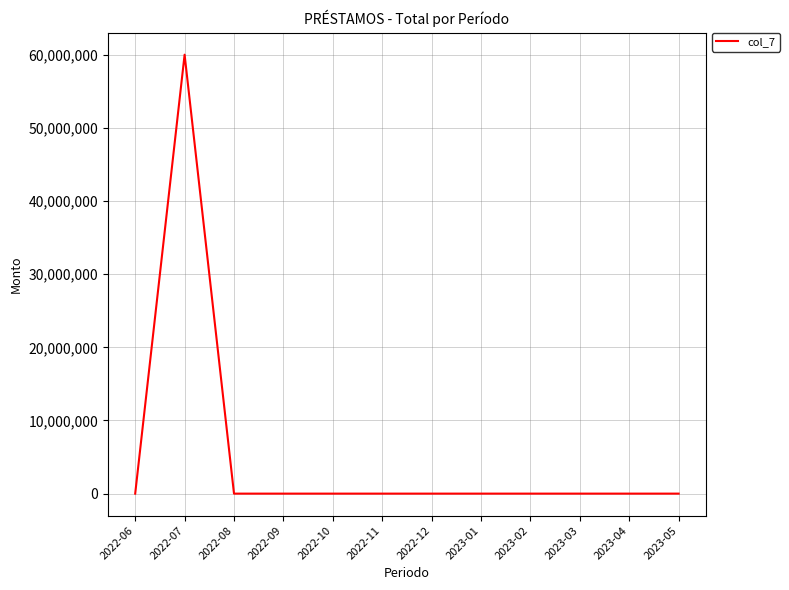

The value at 2022-06 is 37194736. True or false?

False